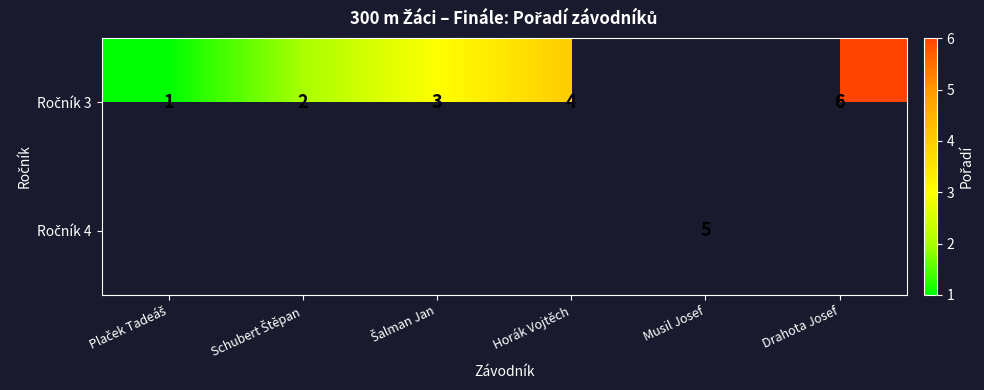

What value does the row_1 series have at Musil Josef?

5.0